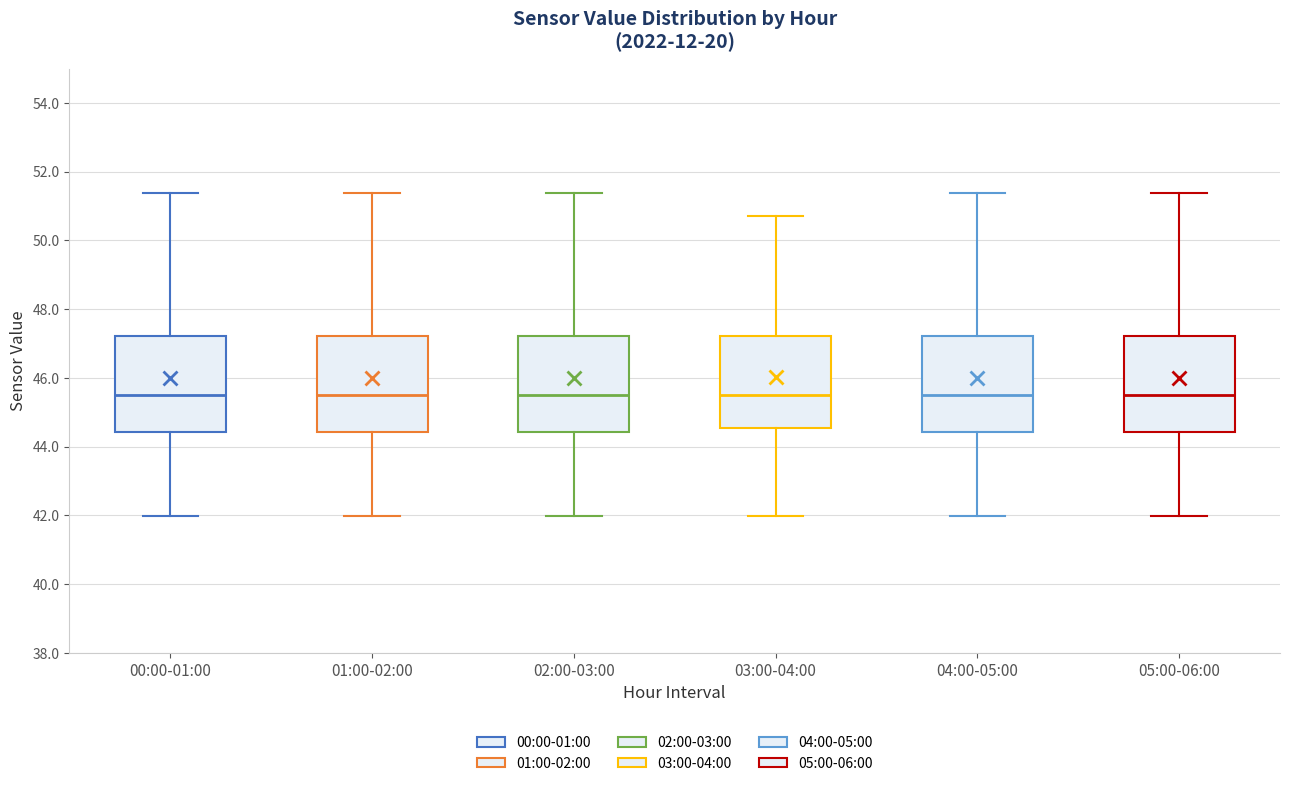

Reading left to right, read every box against the y-axis: the position of its median line, the range the box covers, and the ends of its whiskers. The values are not printed on the chart, so give them approximately, as read against the axis.

00:00-01:00: median 45.6, box 44.4 to 47.2, whiskers 42.0 to 51.4
01:00-02:00: median 45.6, box 44.4 to 47.2, whiskers 42.0 to 51.4
02:00-03:00: median 45.6, box 44.4 to 47.2, whiskers 42.0 to 51.4
03:00-04:00: median 45.6, box 44.6 to 47.2, whiskers 42.0 to 50.8
04:00-05:00: median 45.6, box 44.4 to 47.2, whiskers 42.0 to 51.4
05:00-06:00: median 45.6, box 44.4 to 47.2, whiskers 42.0 to 51.4